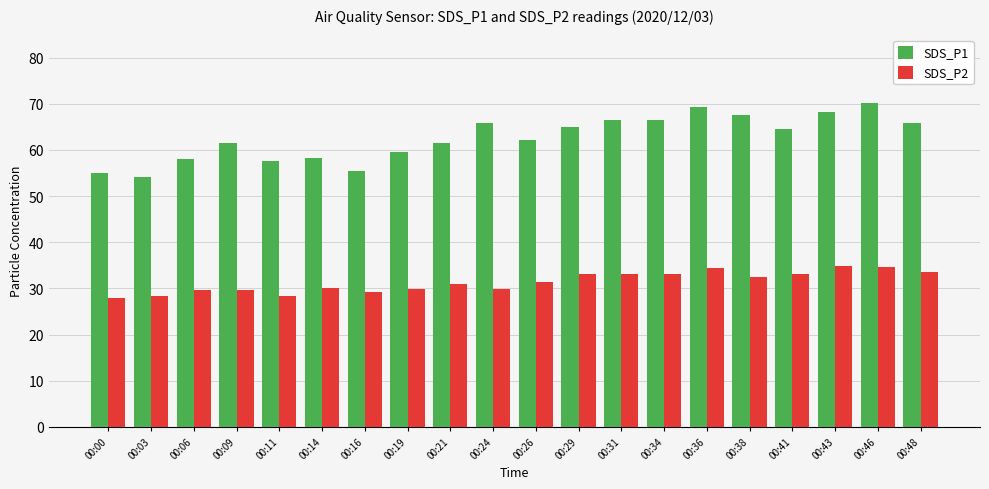

How many bars are there in total?

40